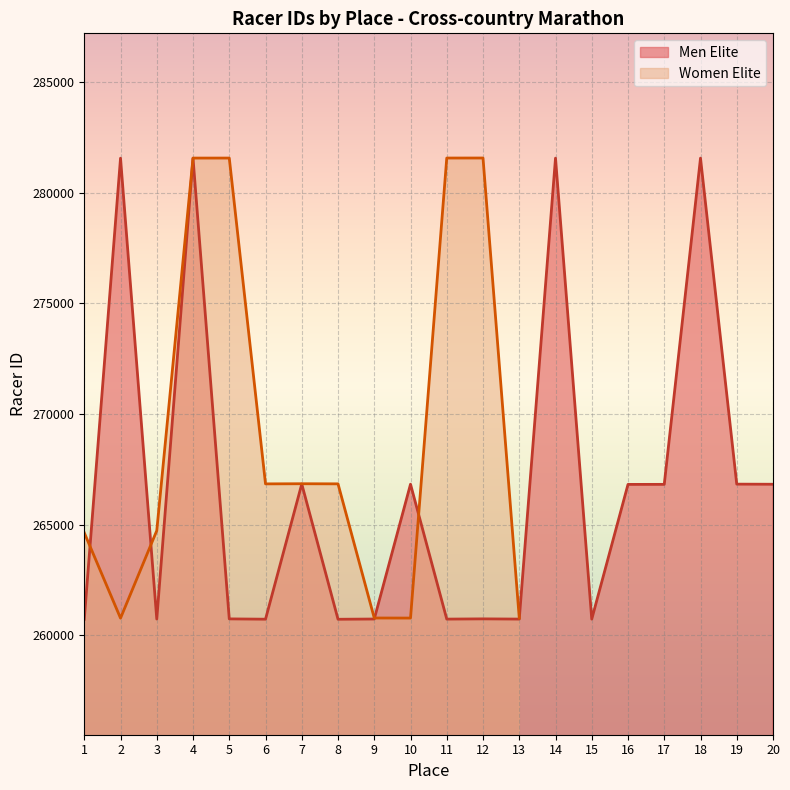

What is the sum of all values?

5334641